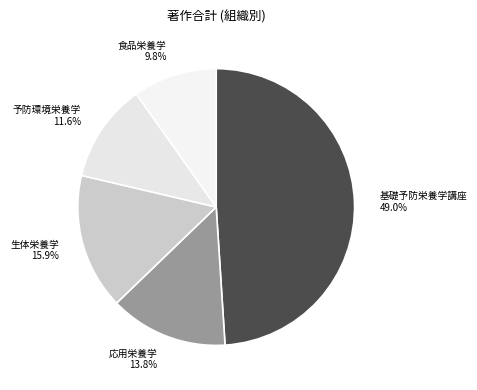

Is it true that 応用栄養学 is 1% of the pie?

False